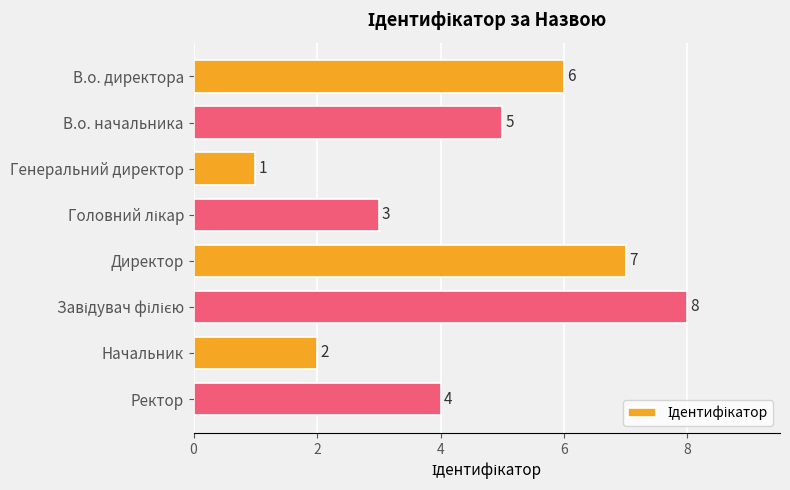

What is the difference between the second highest and minimum values?

6